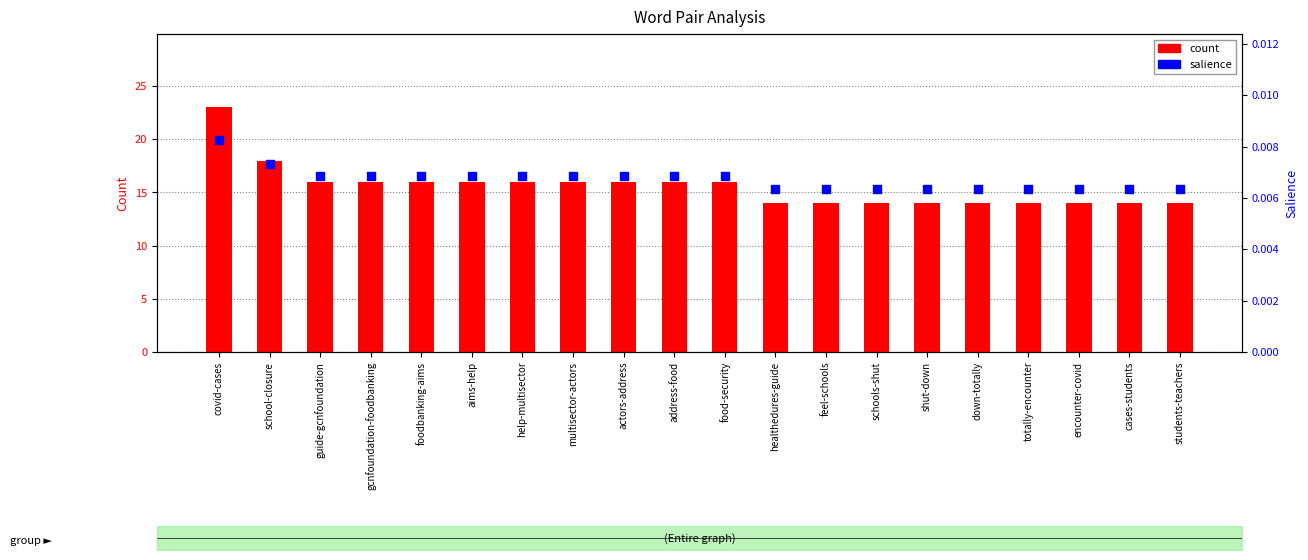

Which series reaches the minimum Y coordinate?

salience